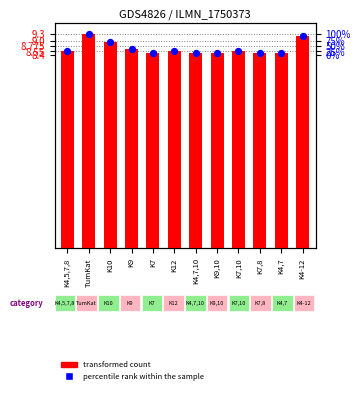

What are all the series names shown in the legend?

transformed count, percentile rank within the sample